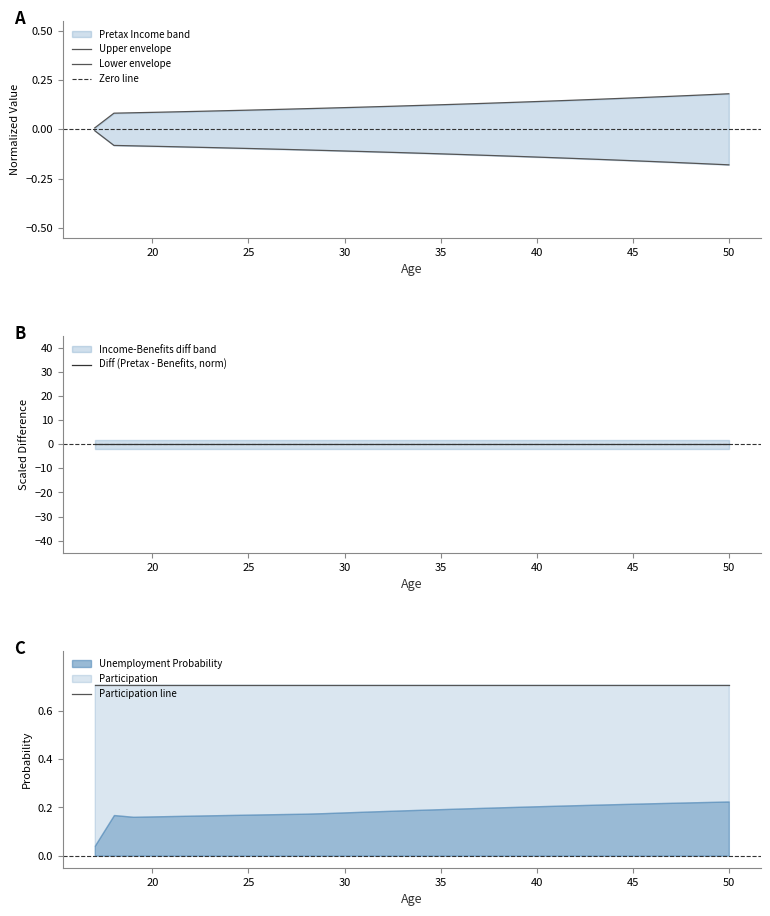

At how many categories does at least one series exceed 0?

34